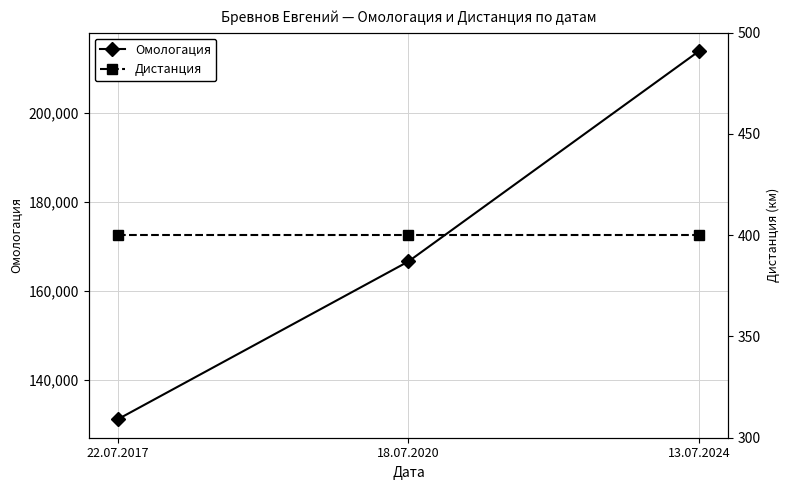

What position from the left is 18.07.2020?

2